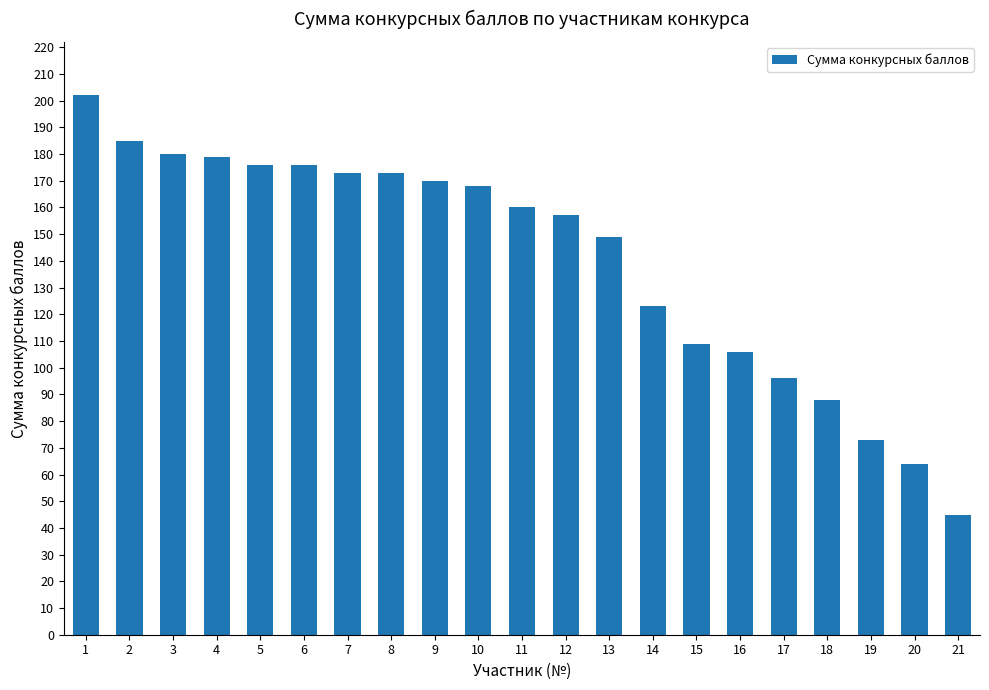

Is it true that the value at 10 is 282?

False